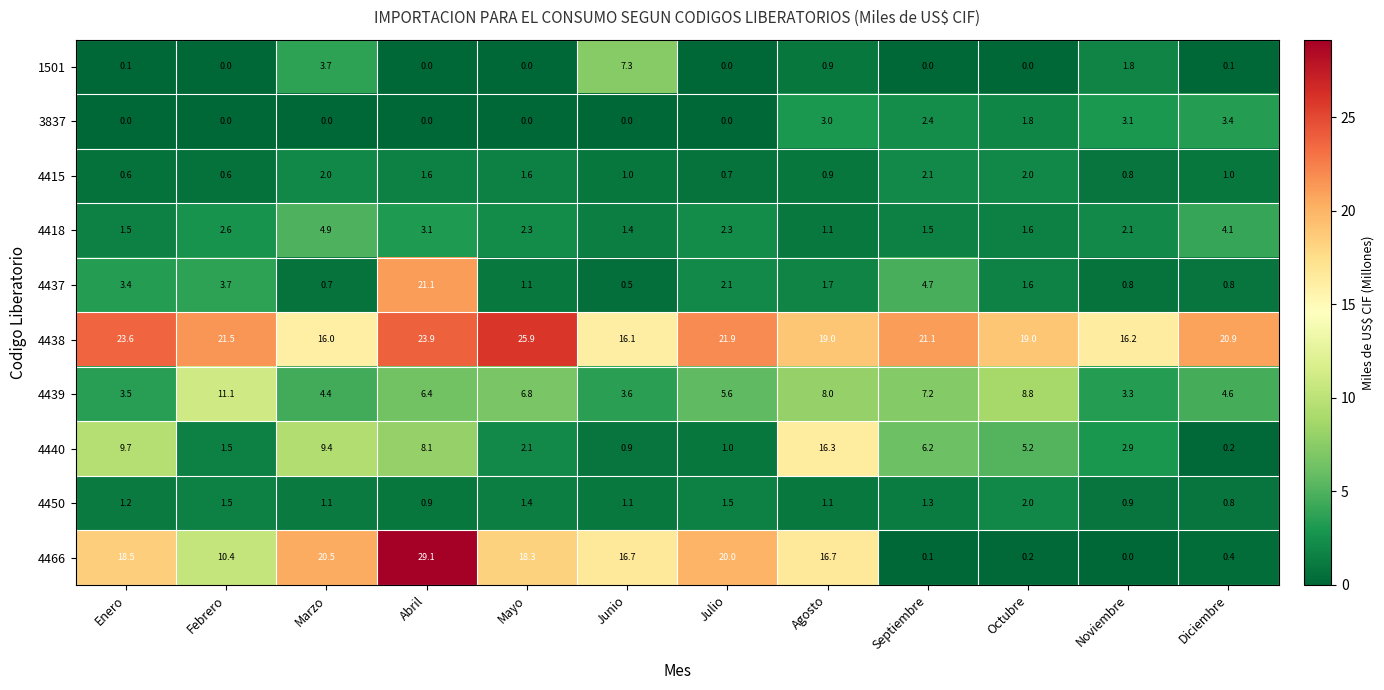

Which series has the largest total across all categories?

4438